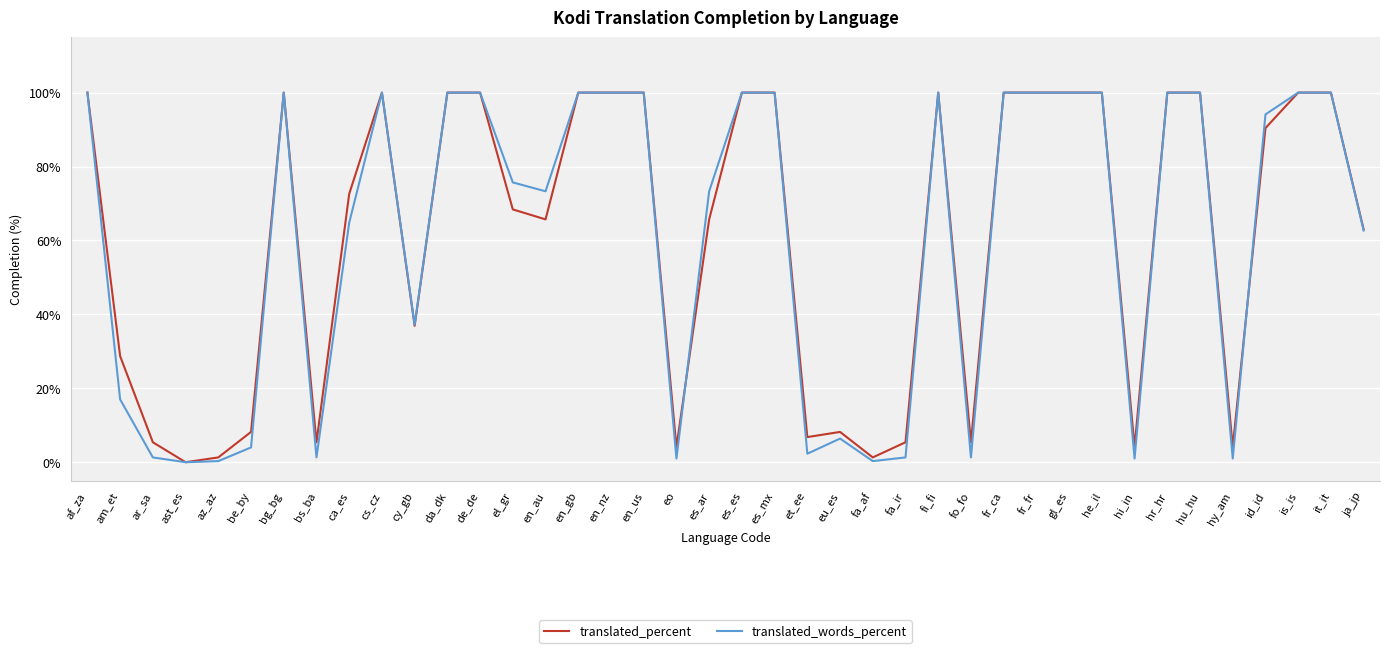

Is the value of translated_percent at cy_gb greater than the value of translated_words_percent at hr_hr?

No